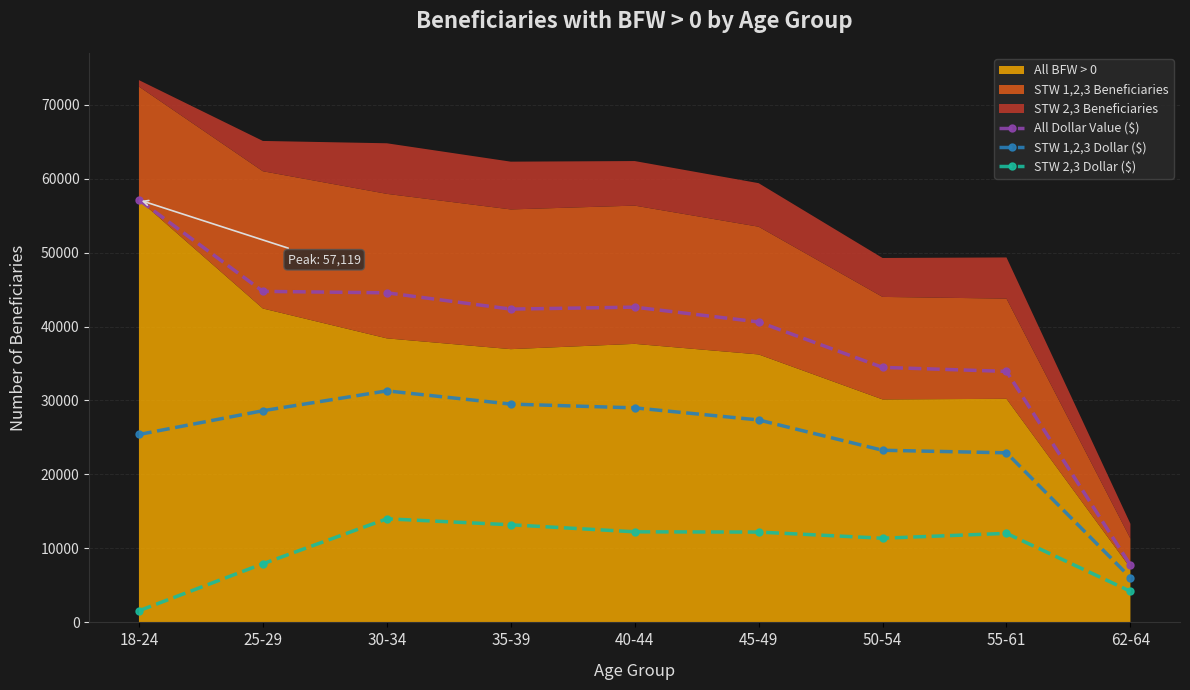

True or false: STW 2,3 Dollar ($) and STW 1,2,3 Dollar ($) intersect in this chart.

False